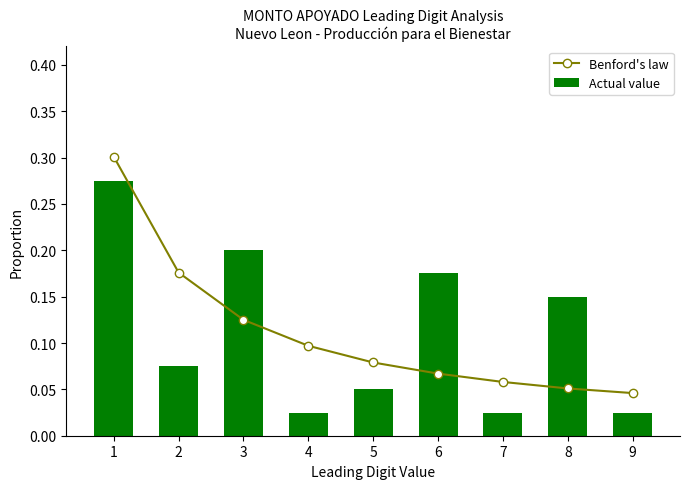

How many series are shown in this chart?

2